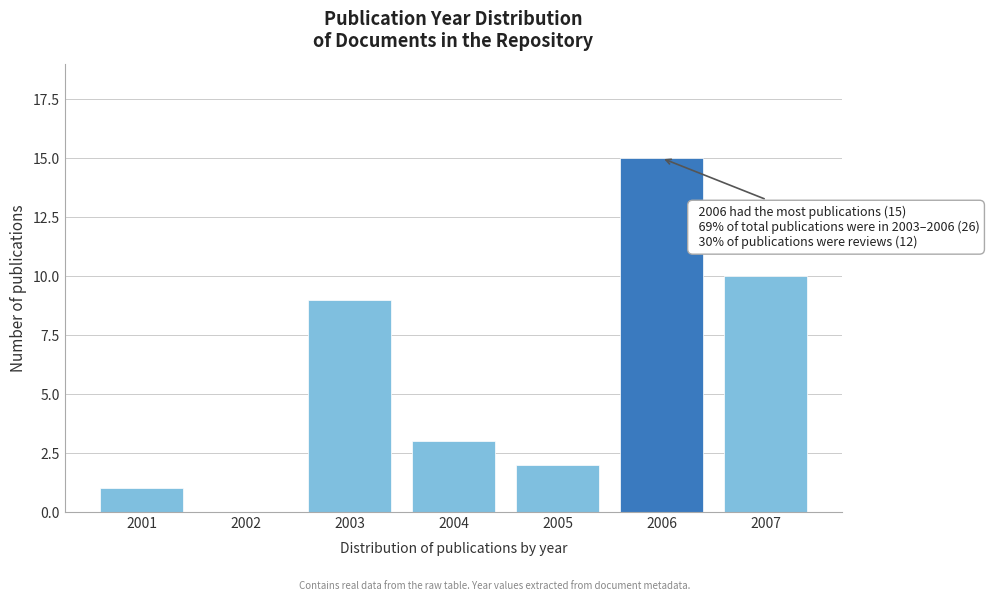

Reading left to right, transcribe all the data shown in this chart.

2001=1	2002=0	2003=9	2004=3	2005=2	2006=15	2007=10